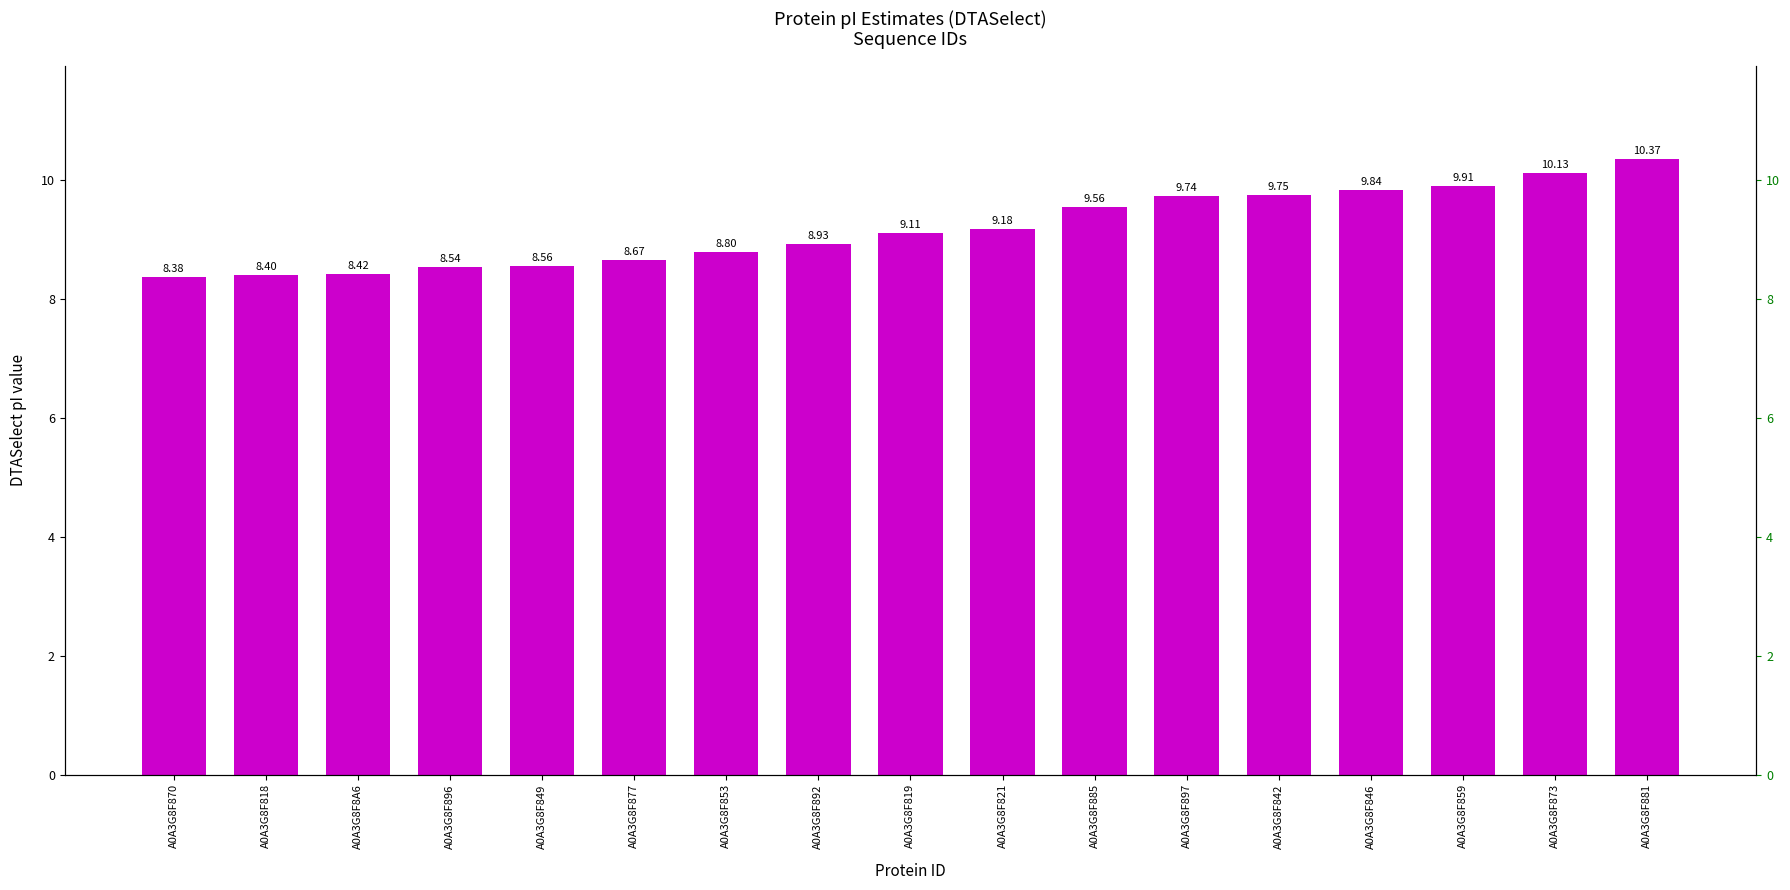

Approximately how many times larger is the value at A0A3G8F818 compared to A0A3G8F821?

0.9